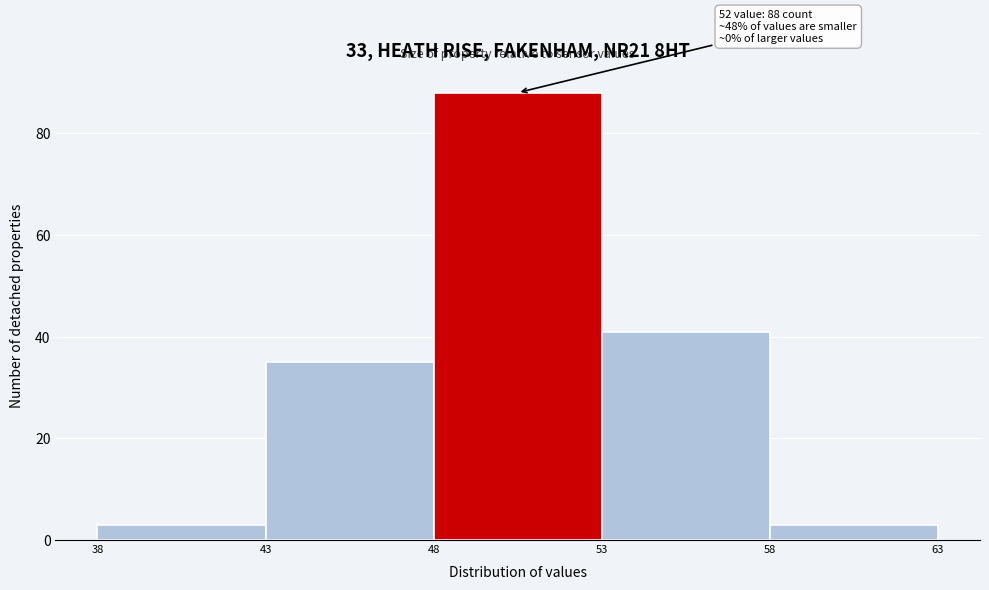

Which range on the x-axis has the tallest bar?

48 to 53